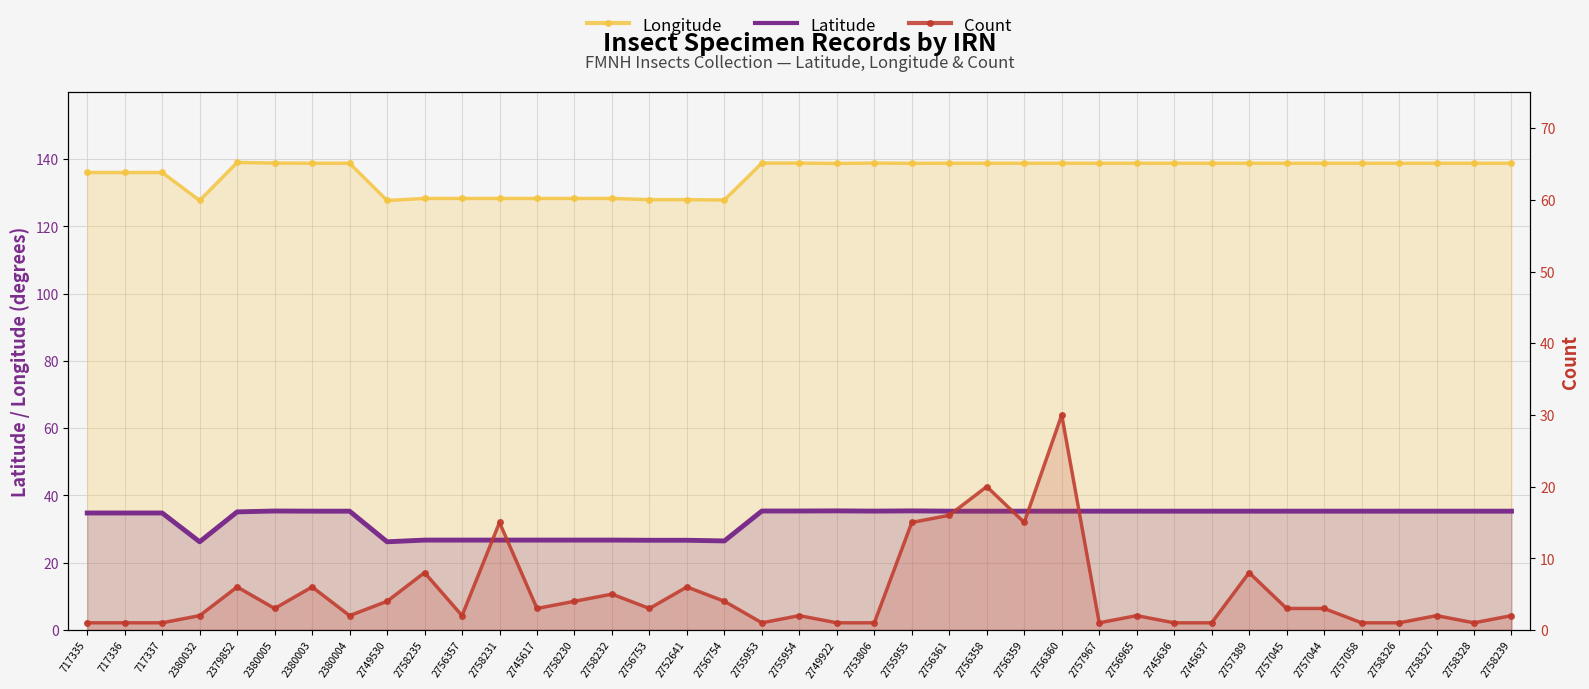

What is the minimum value shown in the chart?

1.0